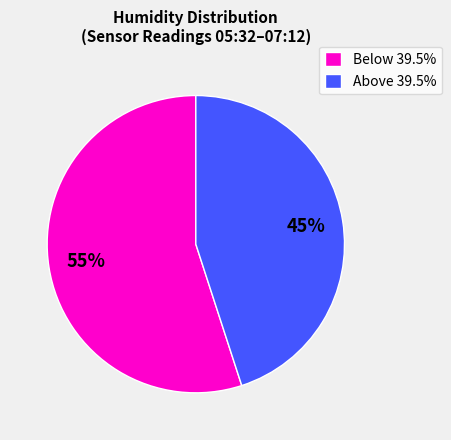

Count the number of slices in the pie.

2